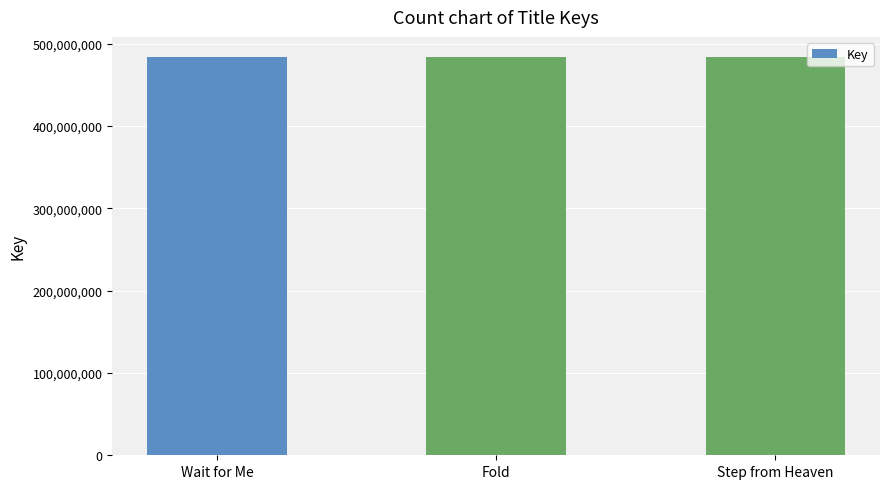

True or false: the data shows 484205063 at Step from Heaven.

True